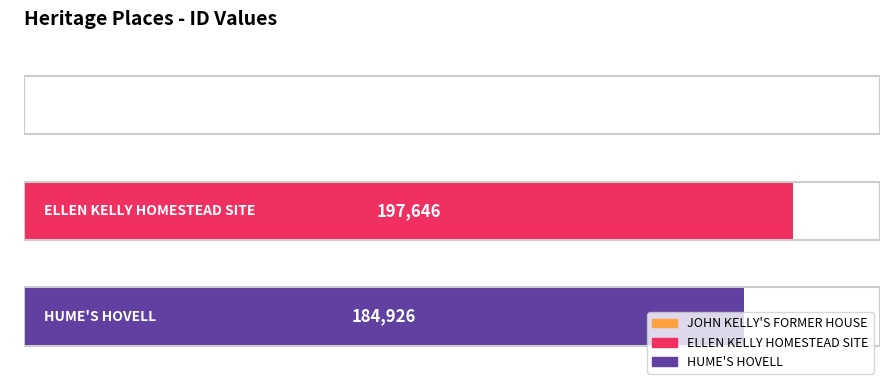

What is the maximum value shown in the chart?

197646